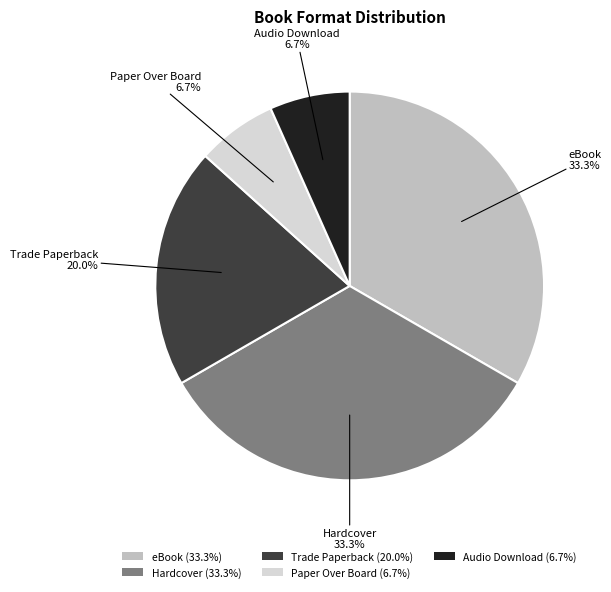

What is the ratio of the value at Trade Paperback (20.0%) to the value at Audio Download (6.7%)?

3.0